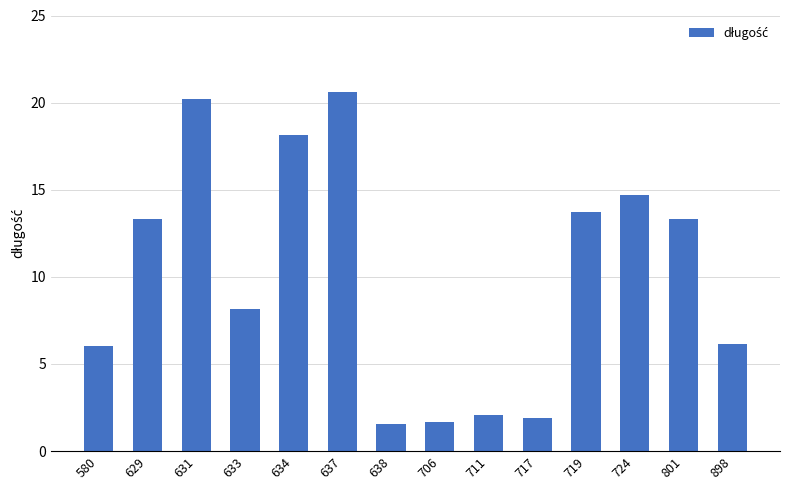

Approximately how many times larger is the value at 801 compared to 717?

7.0